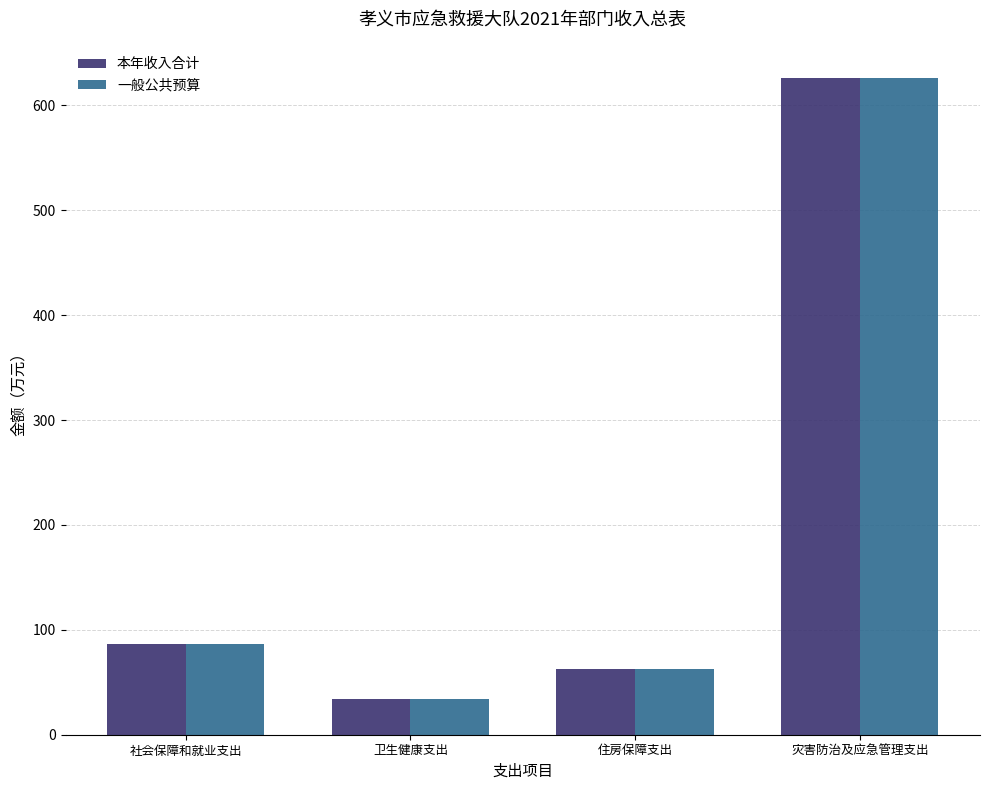

Reading right to left, transcribe all the data shown in this chart.

本年收入合计: 626.4	62.8	34.0	86.3
一般公共预算: 626.4	62.8	34.0	86.3